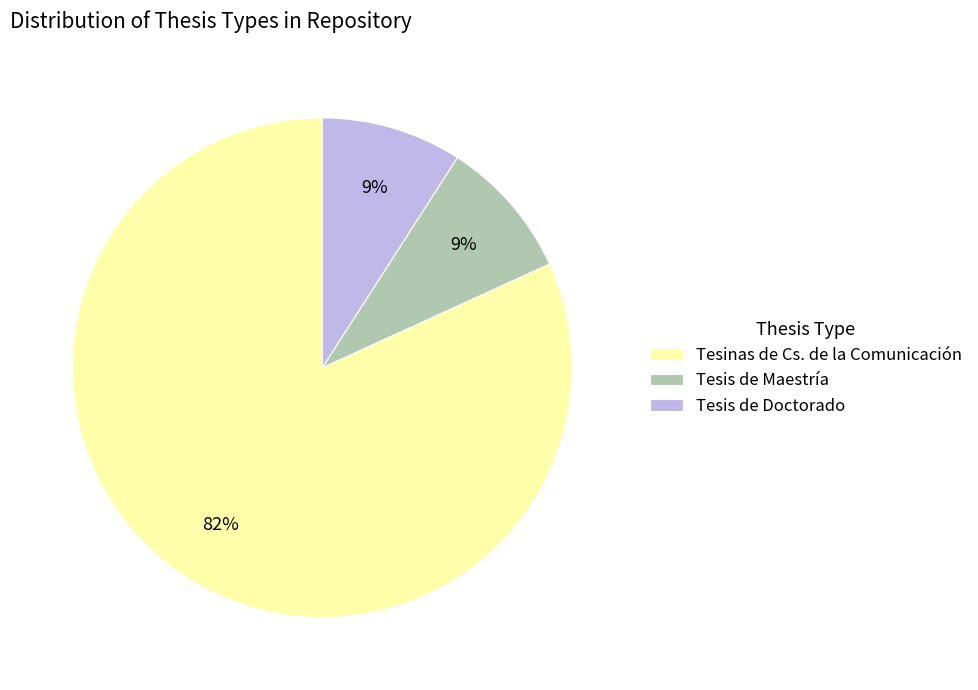

What percentage is the Tesinas de Cs. de la Comunicación slice, to the nearest percent?

82%